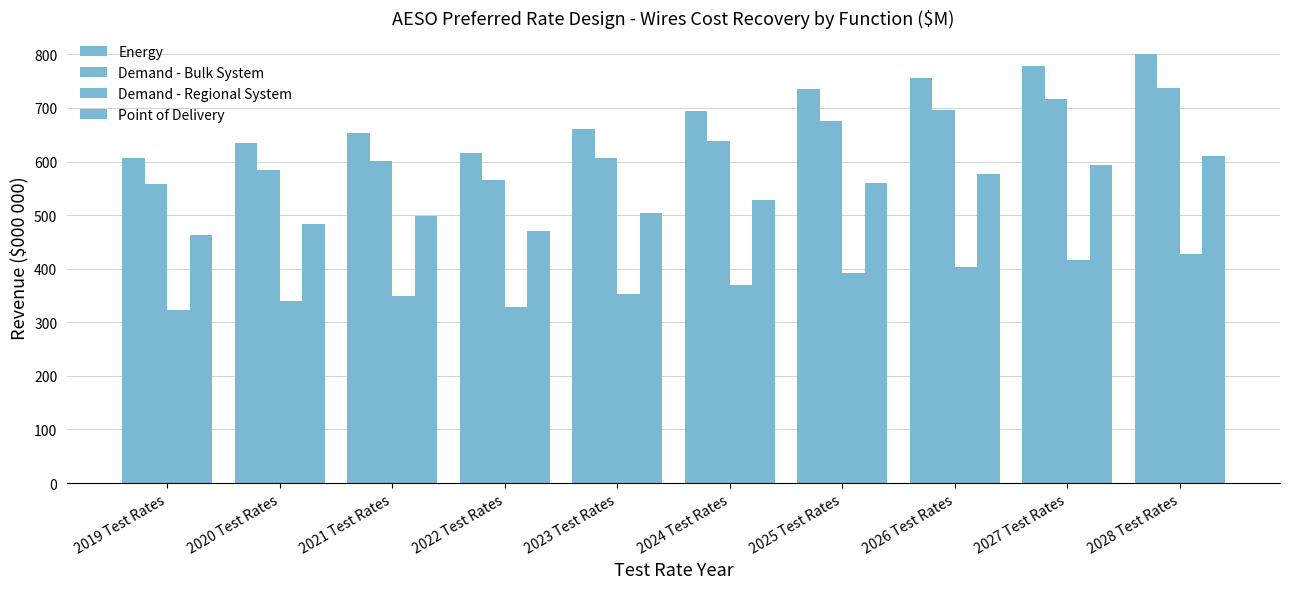

Count the number of categories in the chart.

10